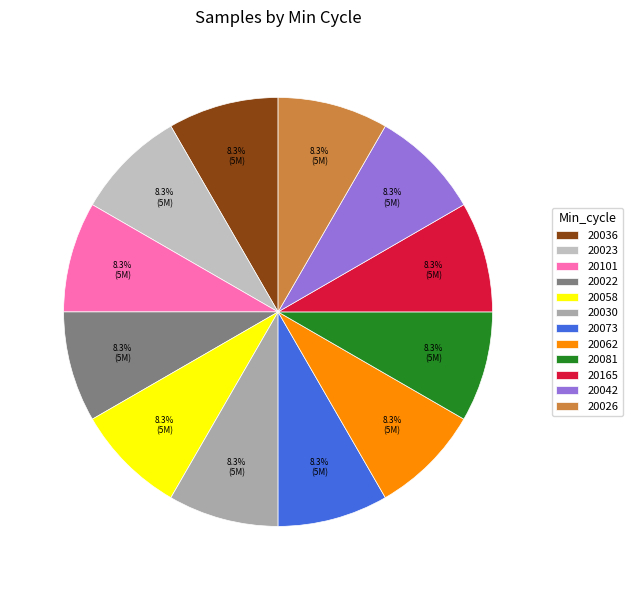

Count the number of slices in the pie.

12